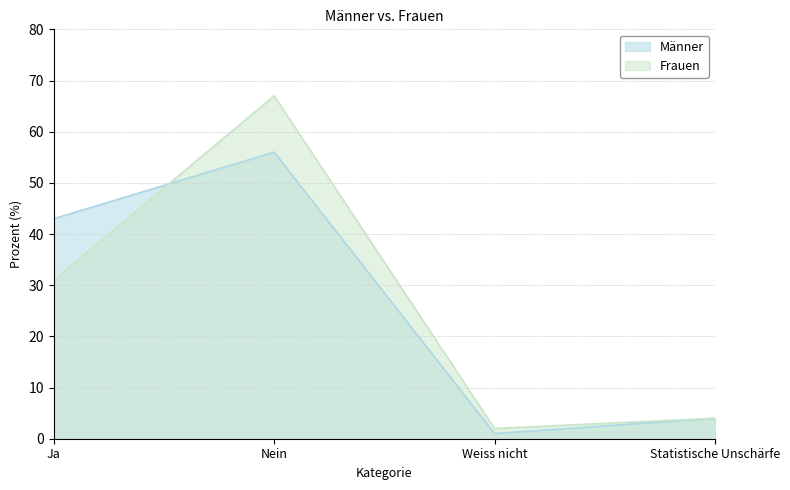

Reading left to right, what are all the values shown in this chart?

Männer: 43	56	1	4
Frauen: 31	67	2	4